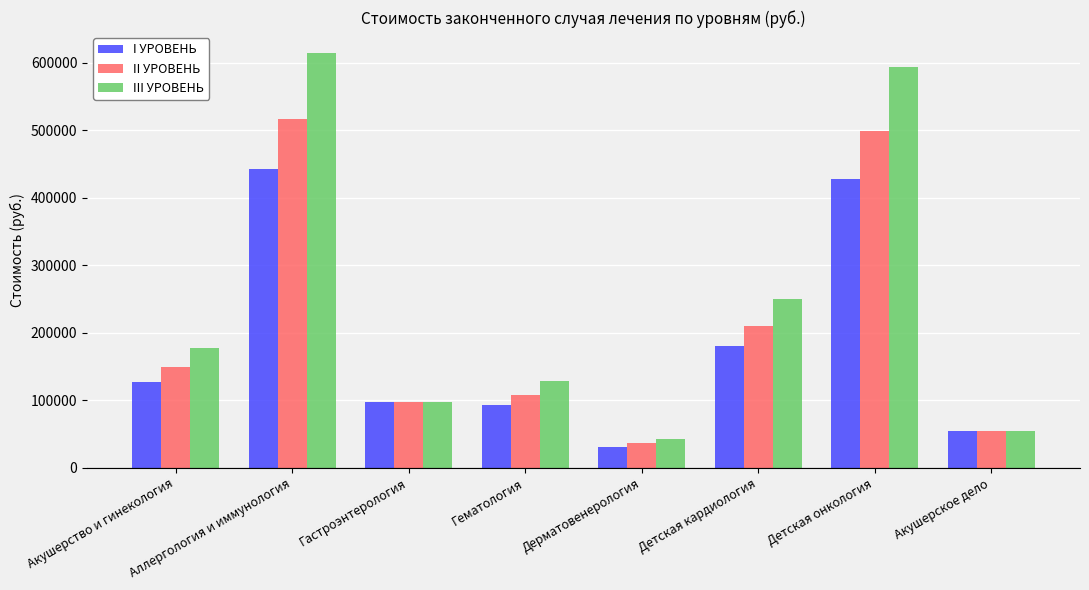

Reading right to left, extract all data points from this chart.

I УРОВЕНЬ: Акушерское дело=54421.8	Детская онкология=428082.1	Детская кардиология=180245.1	Дерматовенерология=30803.1	Гематология=92081.7	Гастроэнтерология=96870.9	Аллергология и иммунология=442776.0	Акушерство и гинекология=127543.0
II УРОВЕНЬ: Акушерское дело=54421.8	Детская онкология=499429.2	Детская кардиология=210286.0	Дерматовенерология=35895.4	Гематология=107428.7	Гастроэнтерология=96870.9	Аллергология и иммунология=516572.0	Акушерство и гинекология=148800.2
III УРОВЕНЬ: Акушерское дело=54421.8	Детская онкология=594558.5	Детская кардиология=250340.4	Дерматовенерология=42685.2	Гематология=127891.3	Гастроэнтерология=96870.9	Аллергология и иммунология=614966.7	Акушерство и гинекология=177143.1